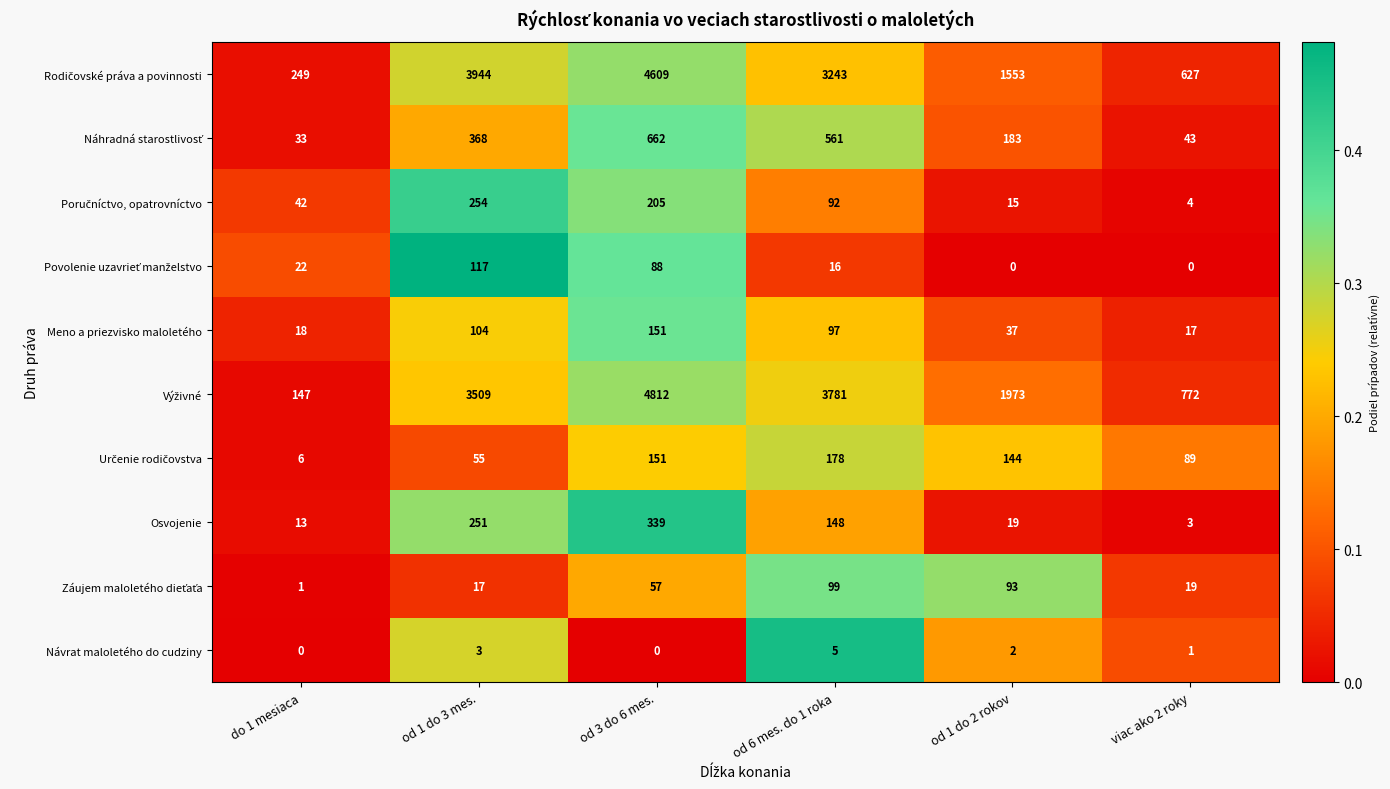

What is the spread (max minus min) of values at do 1 mesiaca?

249